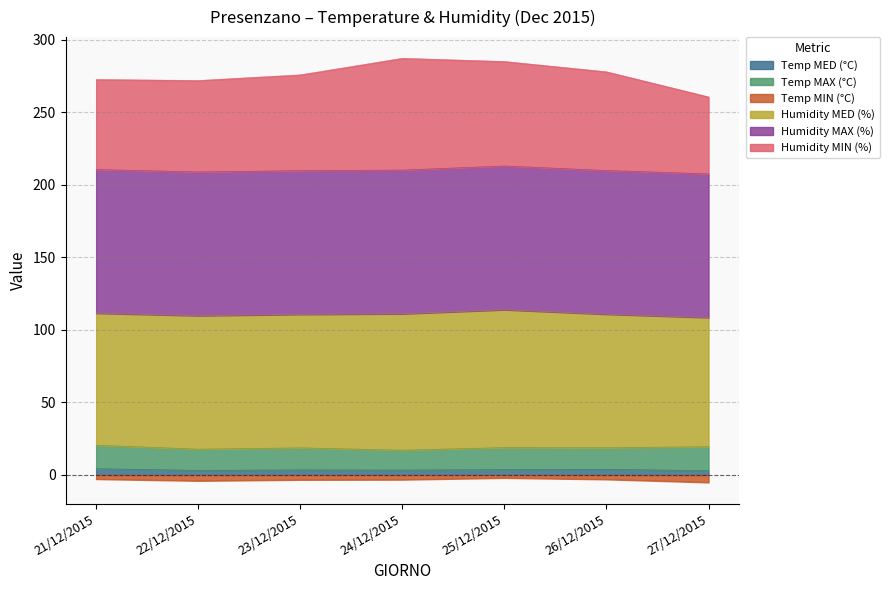

Count the number of categories in the chart.

7